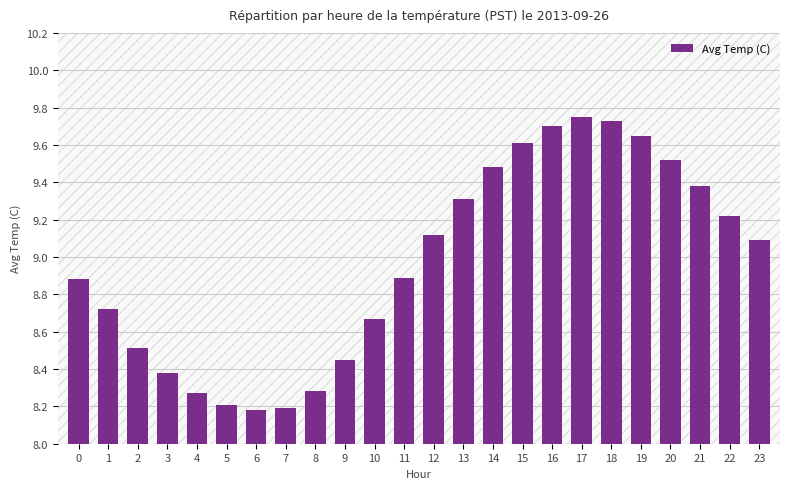

Which has a higher value, 14 or 9?

14